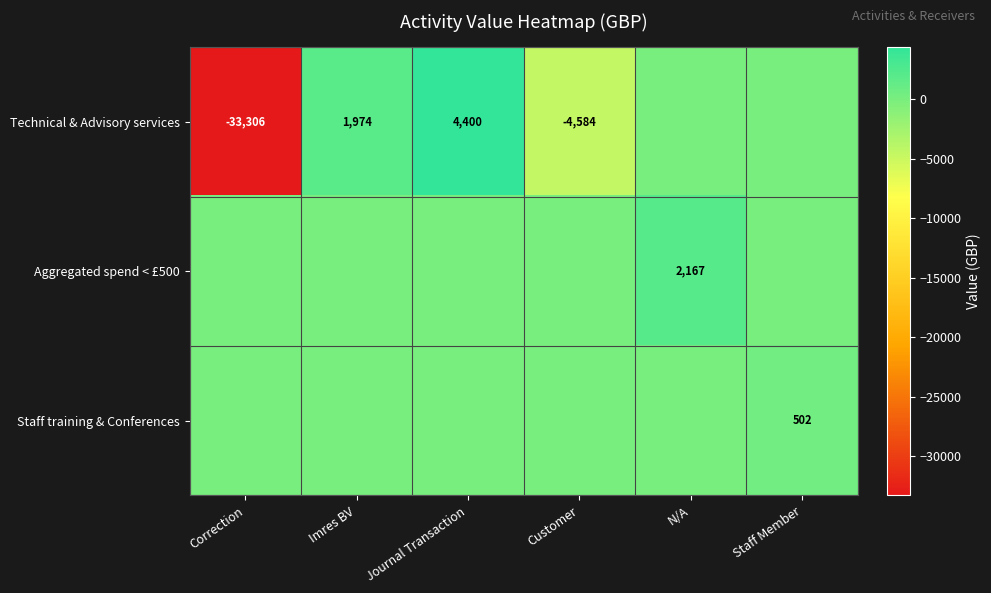

True or false: Technical & Advisory services has a value of -23247 at Correction.

False